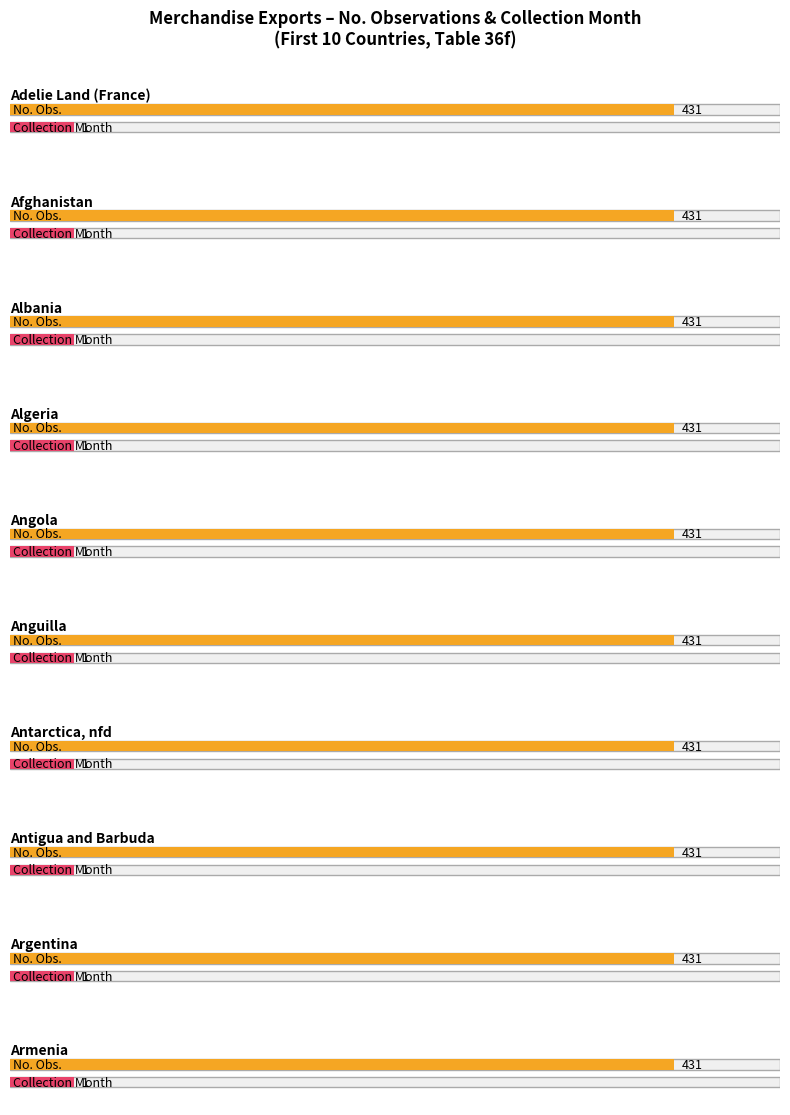

Does the chart contain stacked bars?

No